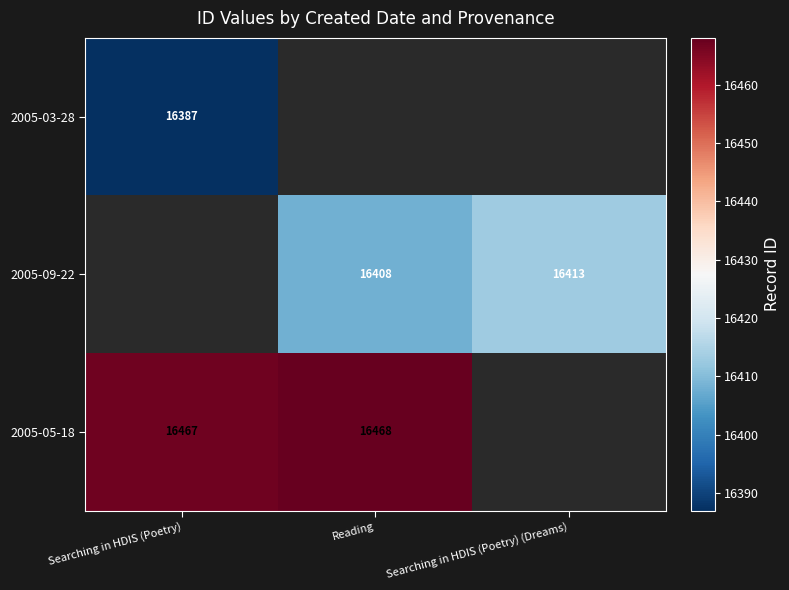

True or false: 2005-05-18 has a value of 28016.8 at Reading.

False